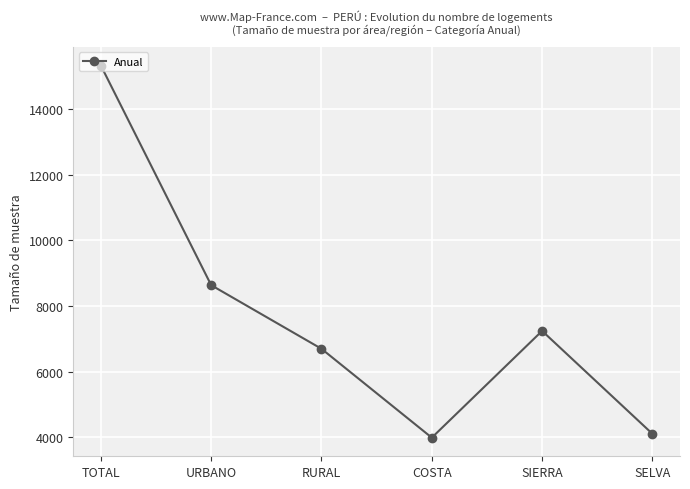

Reading right to left, transcribe all the data shown in this chart.

4102	7238	3985	6693	8632	15325